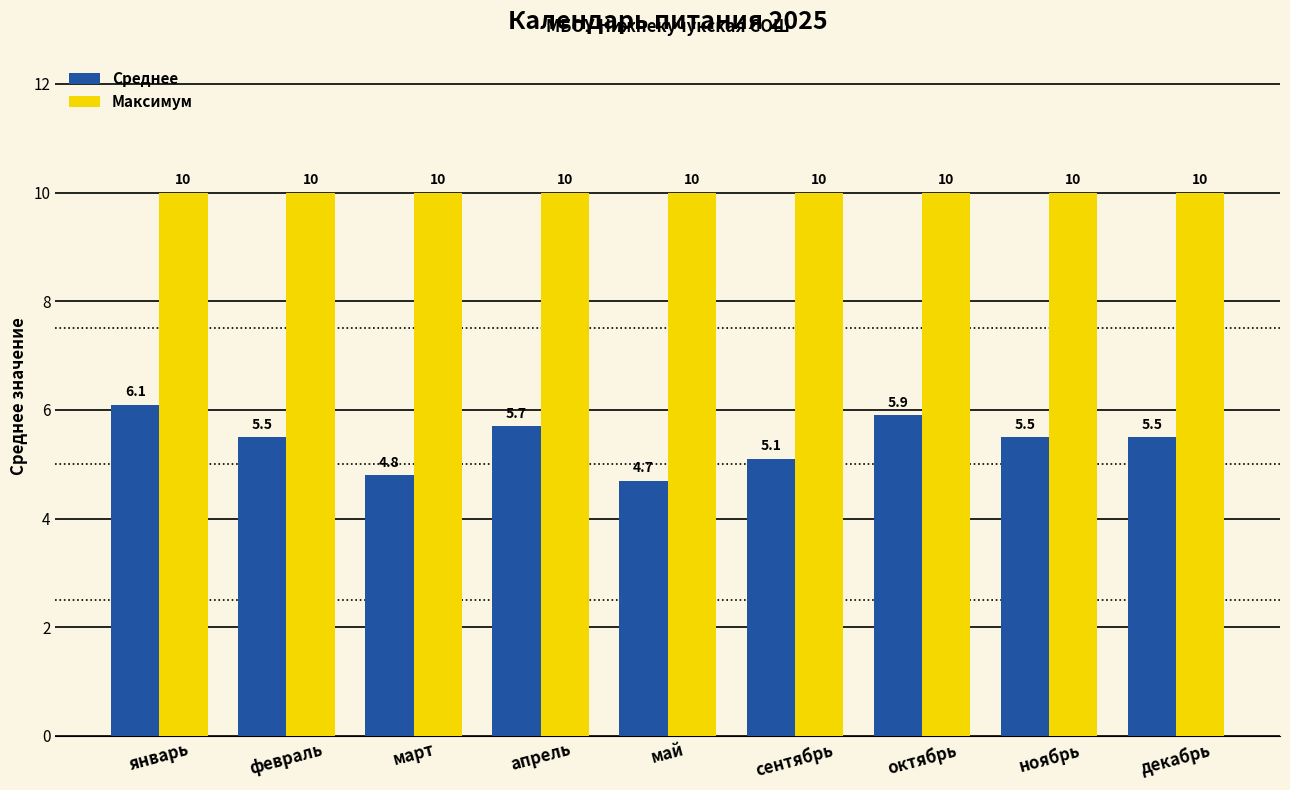

Reading right to left, transcribe all the data shown in this chart.

Среднее: декабрь=5.5	ноябрь=5.5	октябрь=5.9	сентябрь=5.1	май=4.7	апрель=5.7	март=4.8	февраль=5.5	январь=6.1
Максимум: декабрь=10.0	ноябрь=10.0	октябрь=10.0	сентябрь=10.0	май=10.0	апрель=10.0	март=10.0	февраль=10.0	январь=10.0